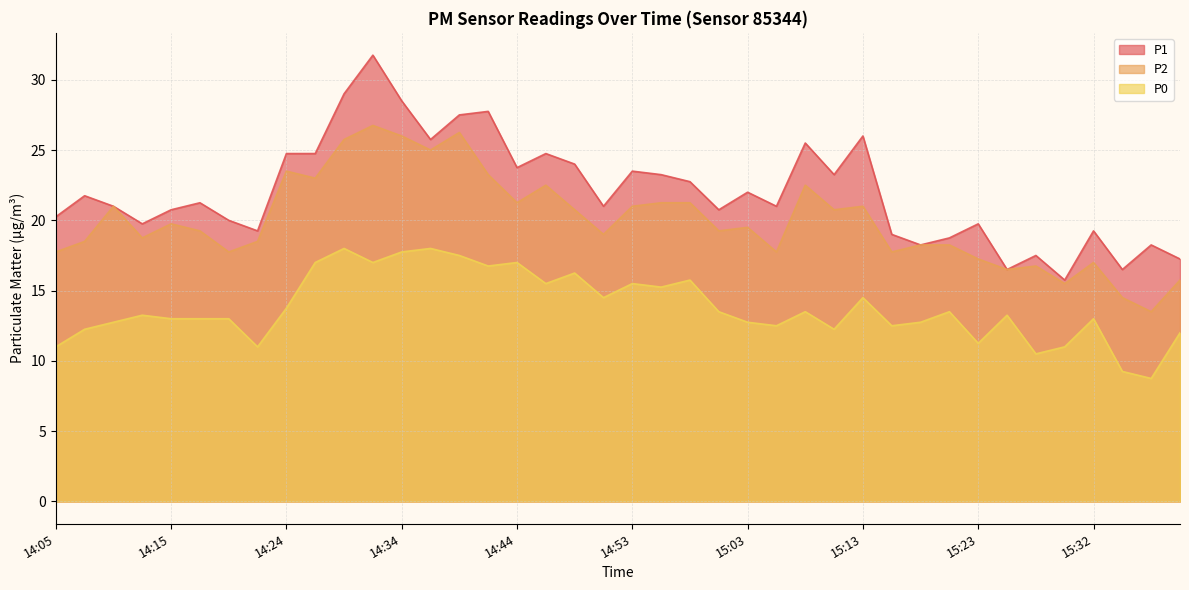

Where is P2 nearest to the value 20?

14:15